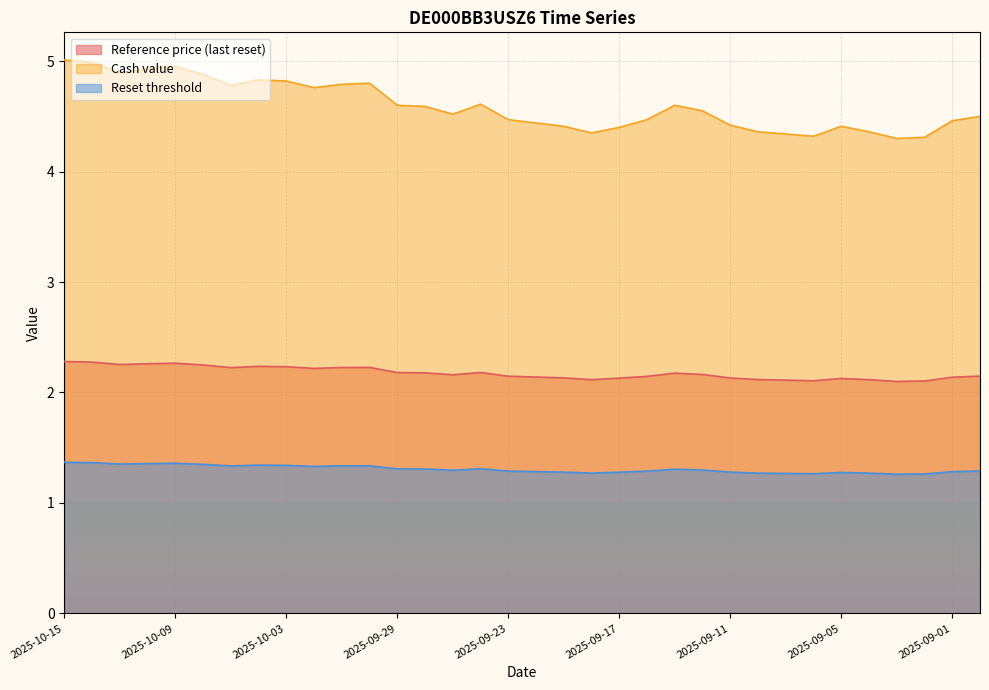

What is the difference between the maximum and minimum values in the Reference price (last reset) series?

0.2